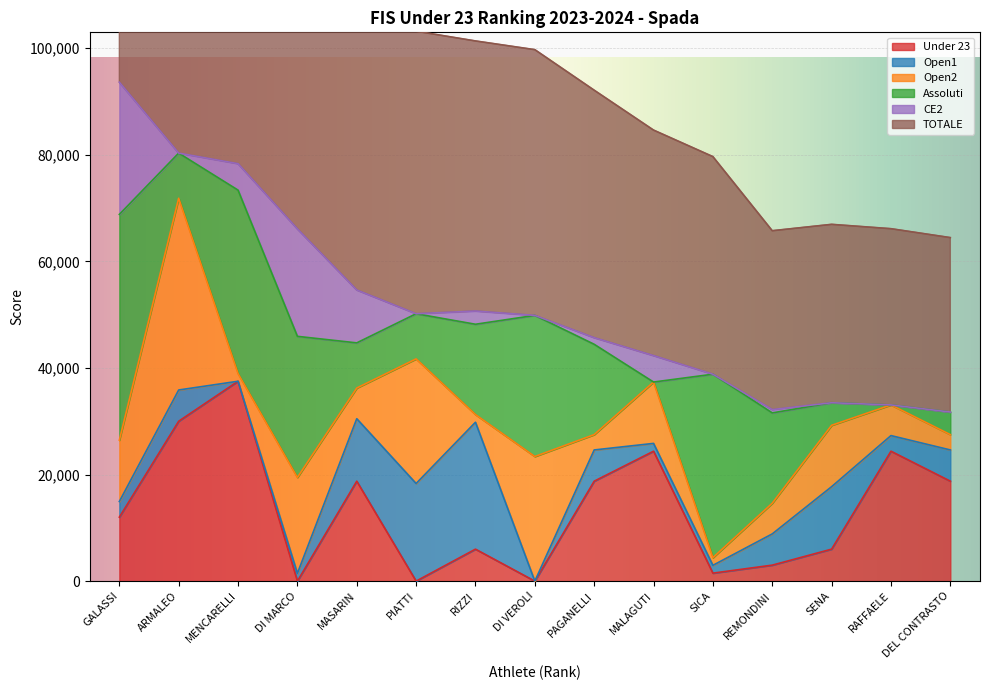

True or false: Open1 has a value of 4063.8 at GALASSI.

False